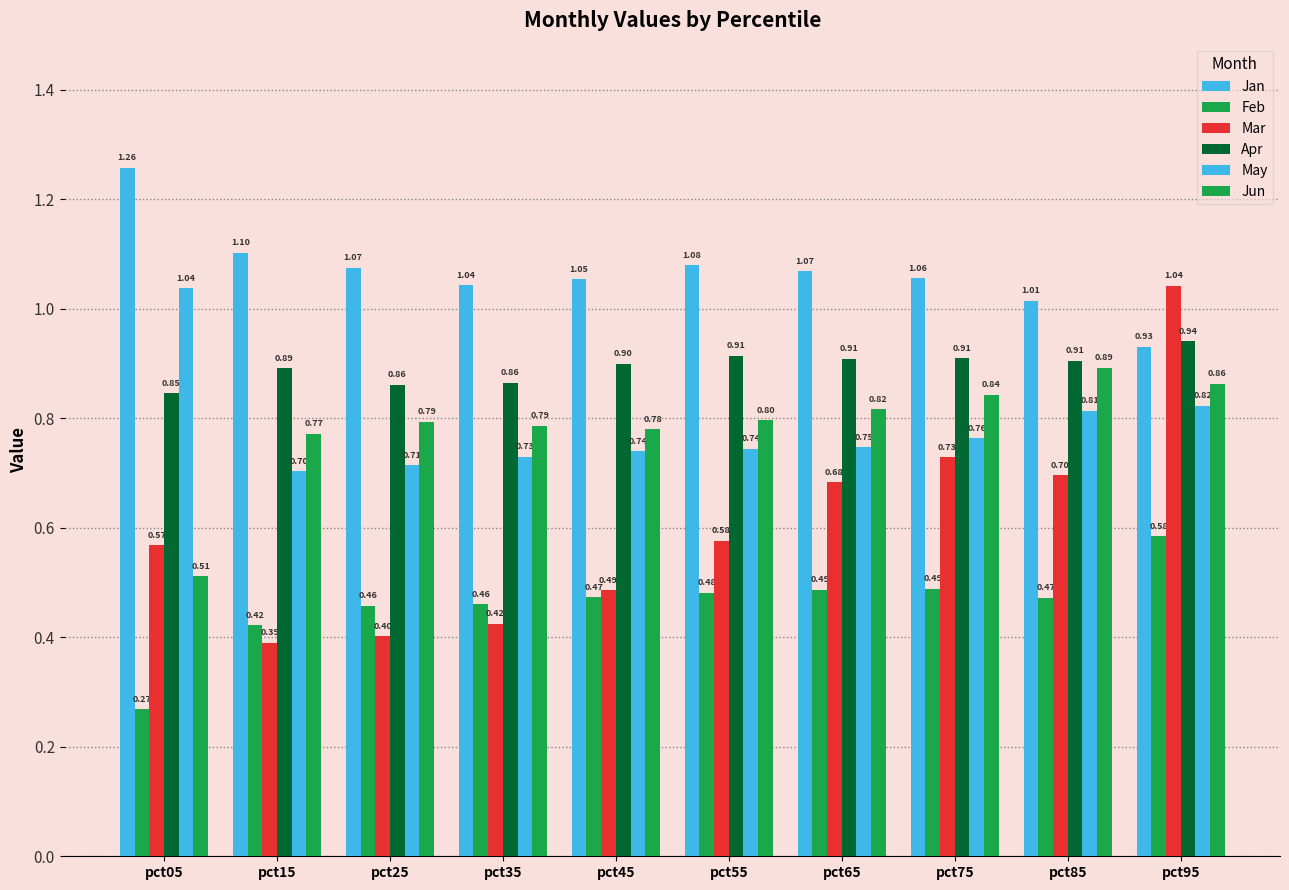

How many groups of bars are there?

10